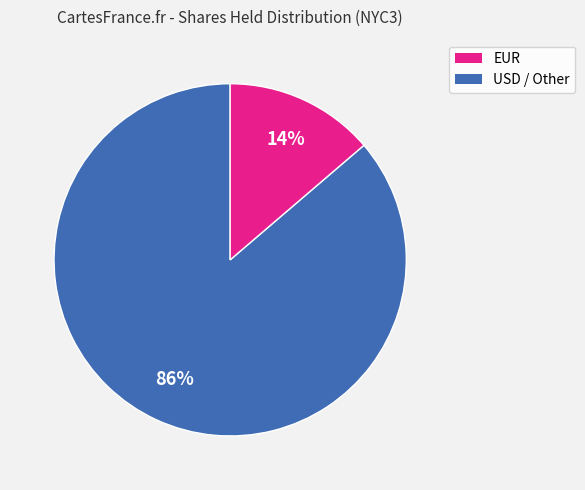

Is there any slice that represents more than half of the pie?

Yes